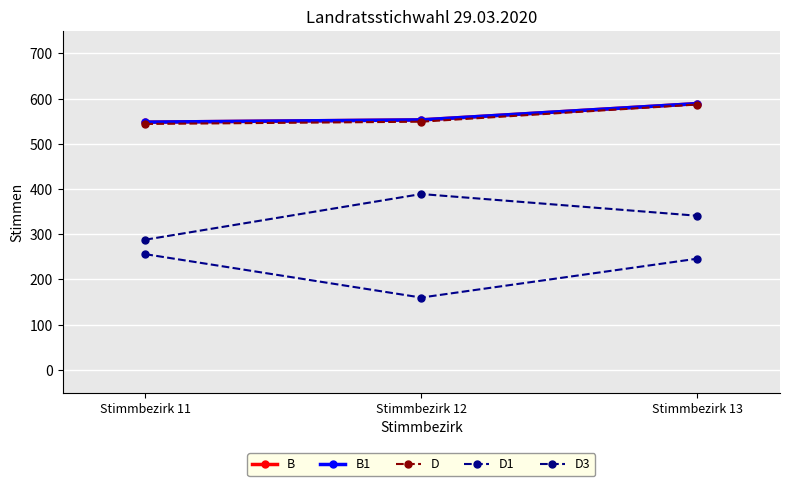

What are all the series names shown in the legend?

B, B1, D, D1, D3